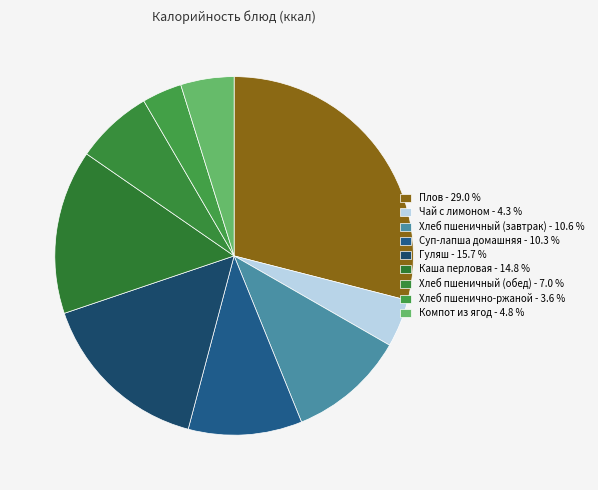

Which slice is the largest?

Плов